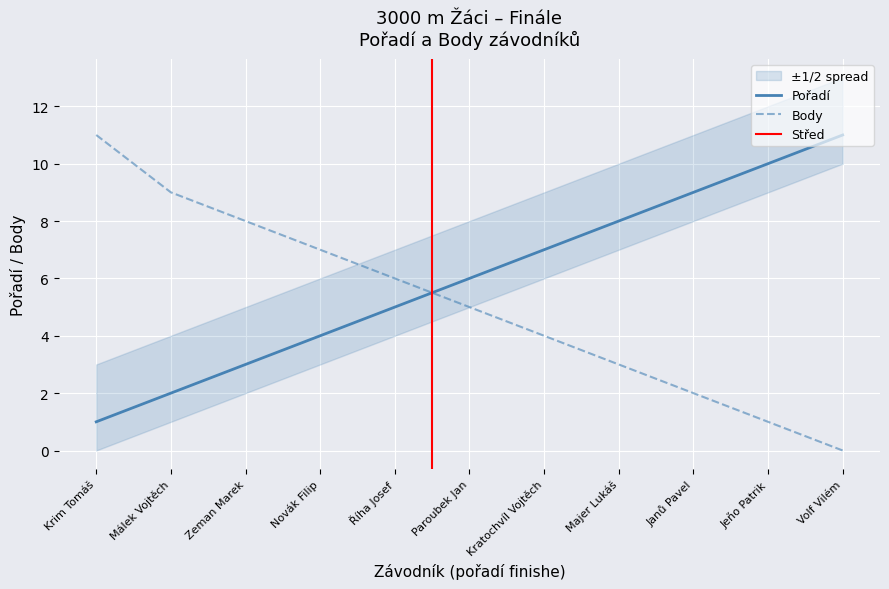

What is the difference between the maximum and second lowest values in the Pořadí series?

9